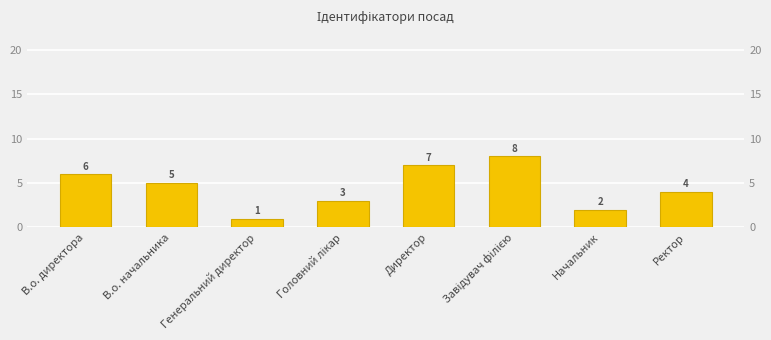

How many data points does each series have?

8